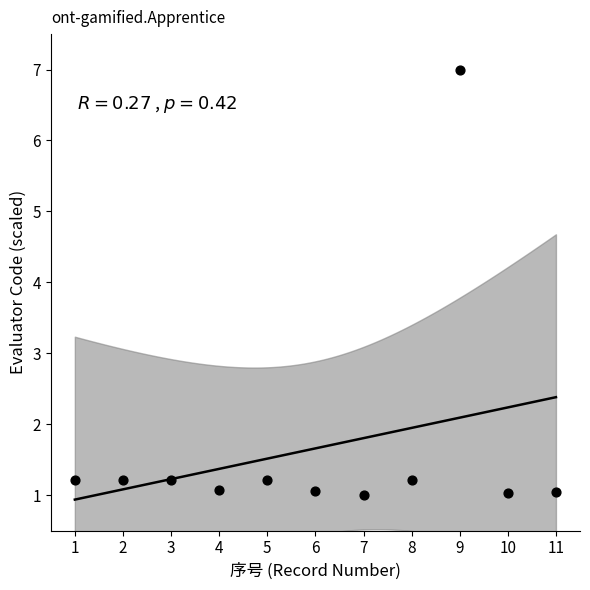

What is the average X value?

6.0